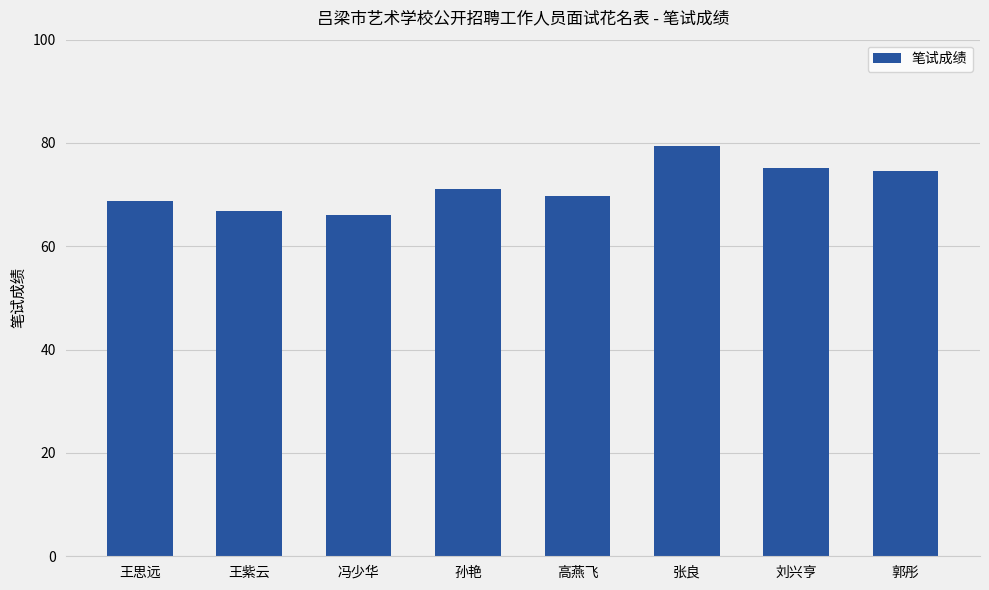

Reading left to right, list all the values displayed in this chart.

68.7	66.8	66.1	71.0	69.7	79.5	75.1	74.5